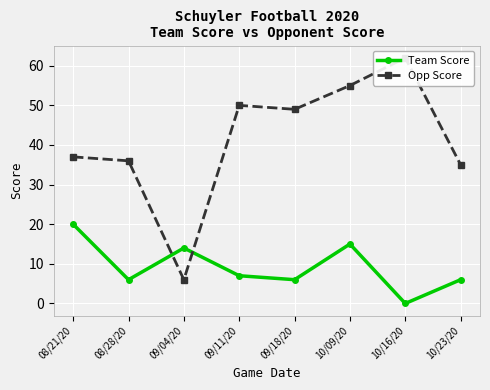

List the series in order of their overall mean, lowest first.

Team Score, Opp Score